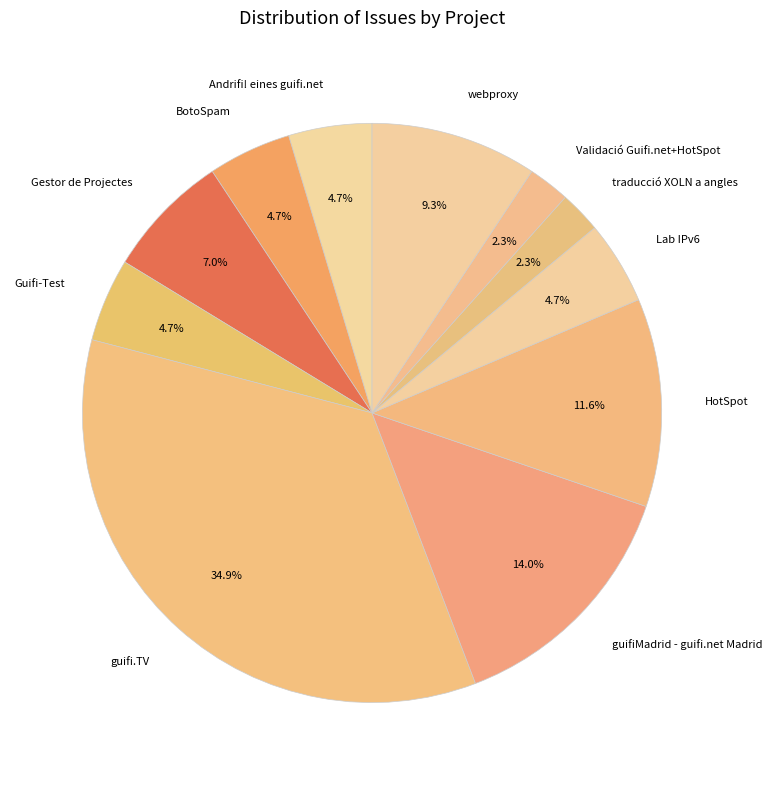

Do HotSpot and Gestor de Projectes together represent more than half of the pie?

No